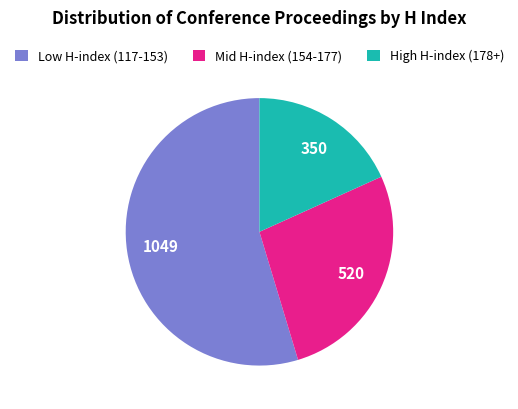

Which category has the biggest portion of the pie?

Low H-index (117-153)